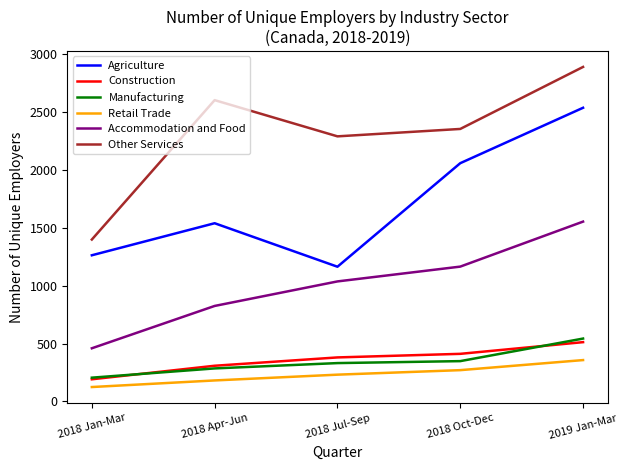

At how many categories does at least one series exceed 1167?

5